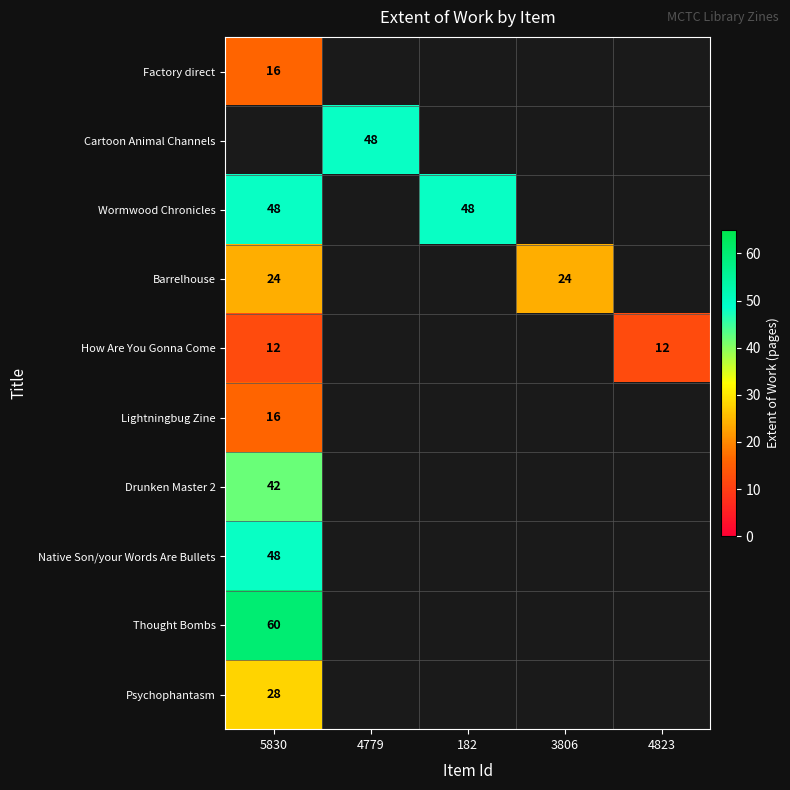

The value of Factory direct at 5830 is 22. True or false?

False